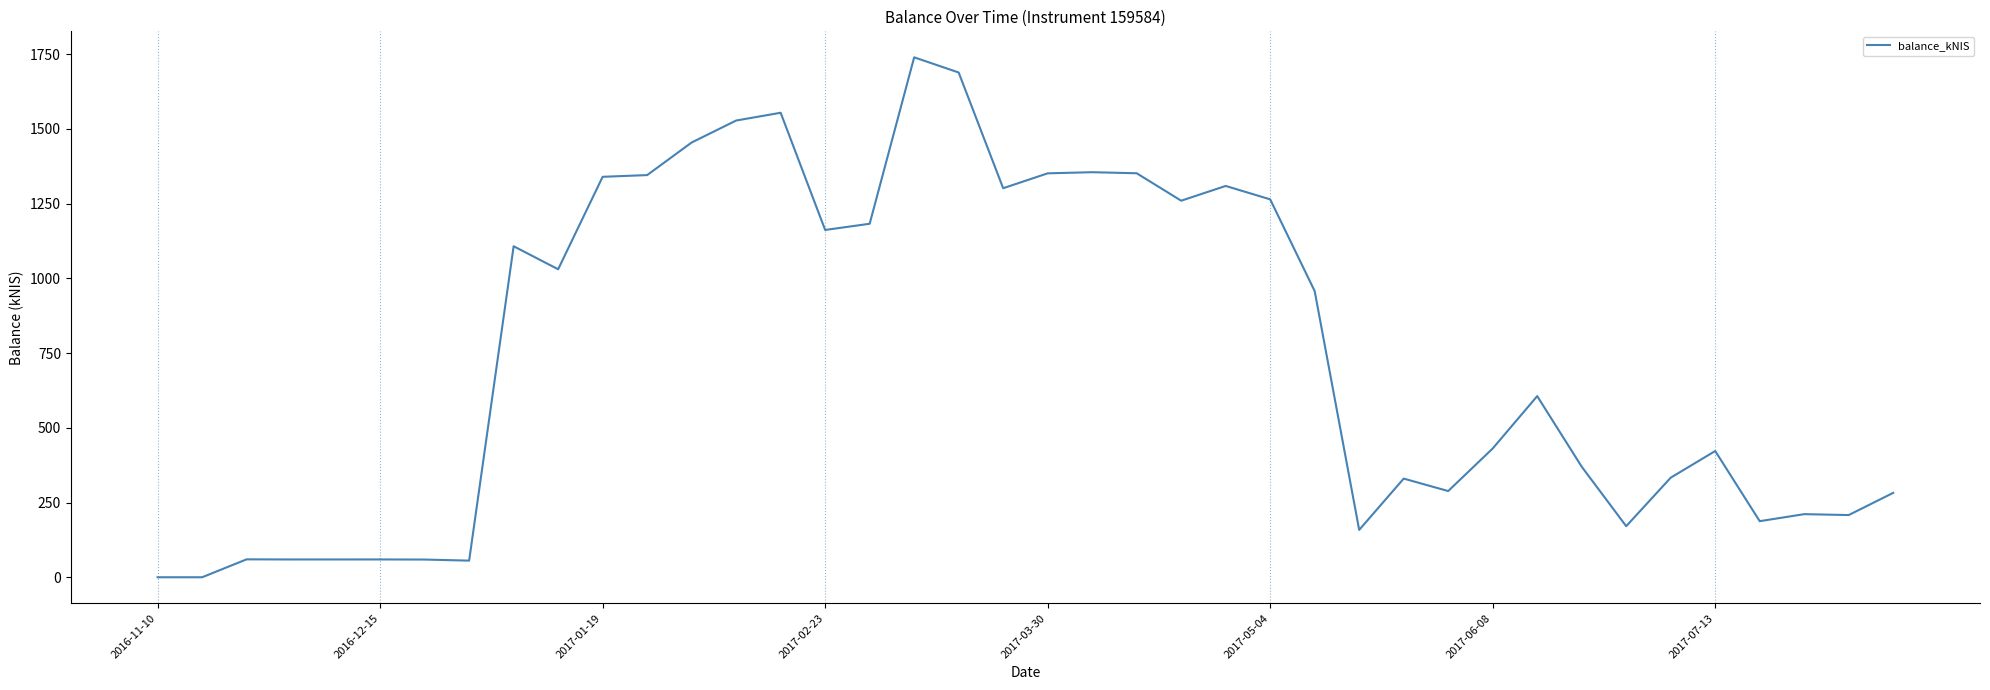

What is the greatest value displayed?

1739.8